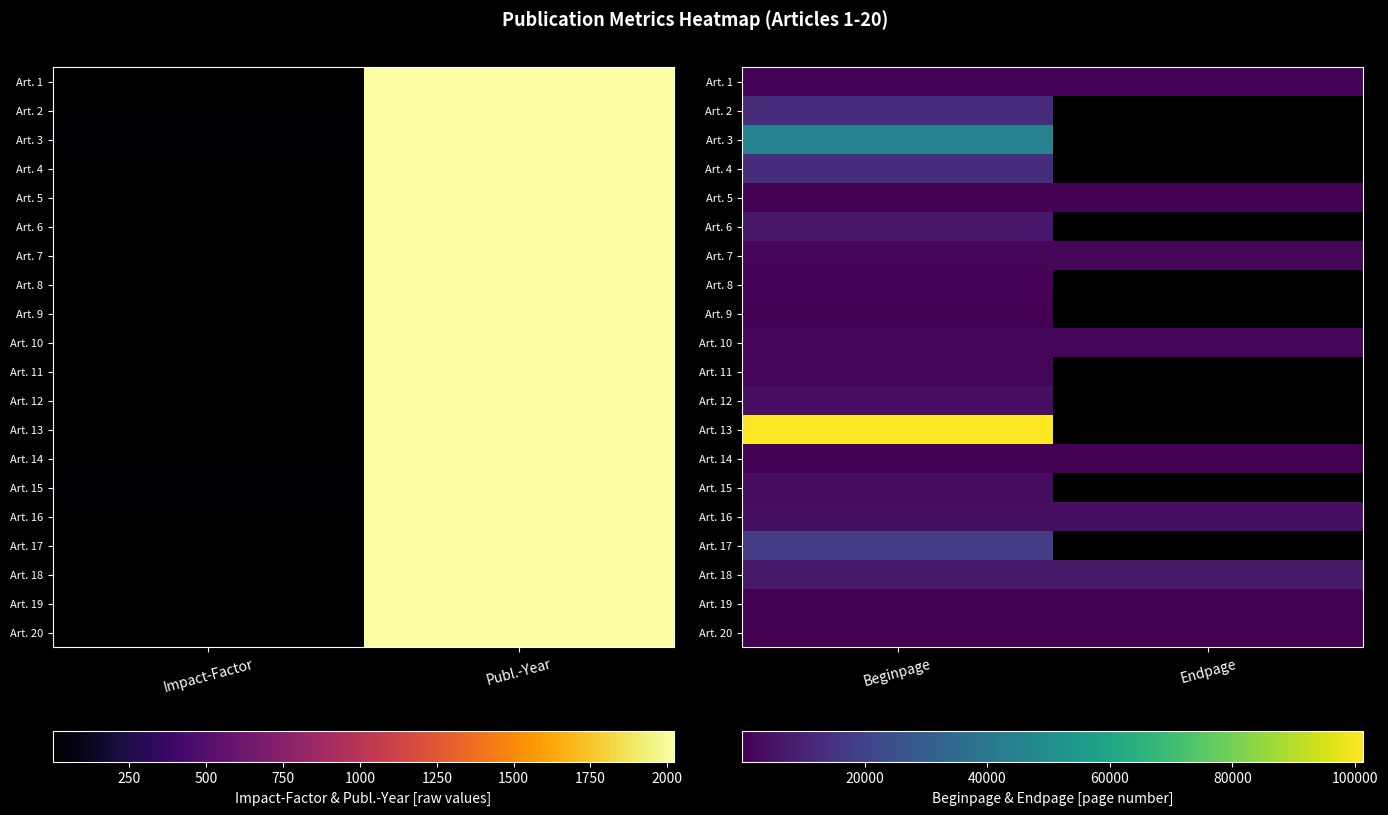

What is the maximum value shown in the chart?

101367.0